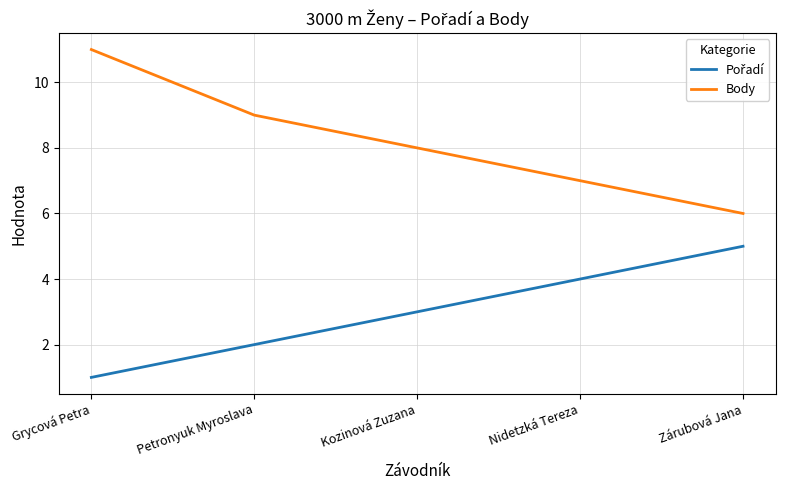

What position from the right is Zárubová Jana?

1